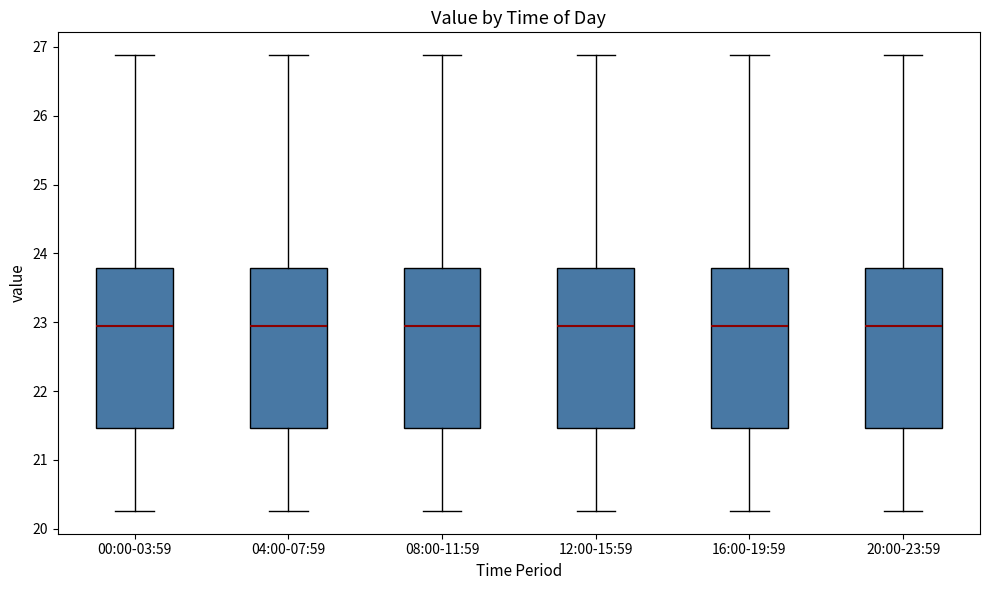

Where is the lower edge of the box for 00:00-03:59 on the y-axis? The values are not printed on the chart, so give them approximately, as read against the axis.

21.5